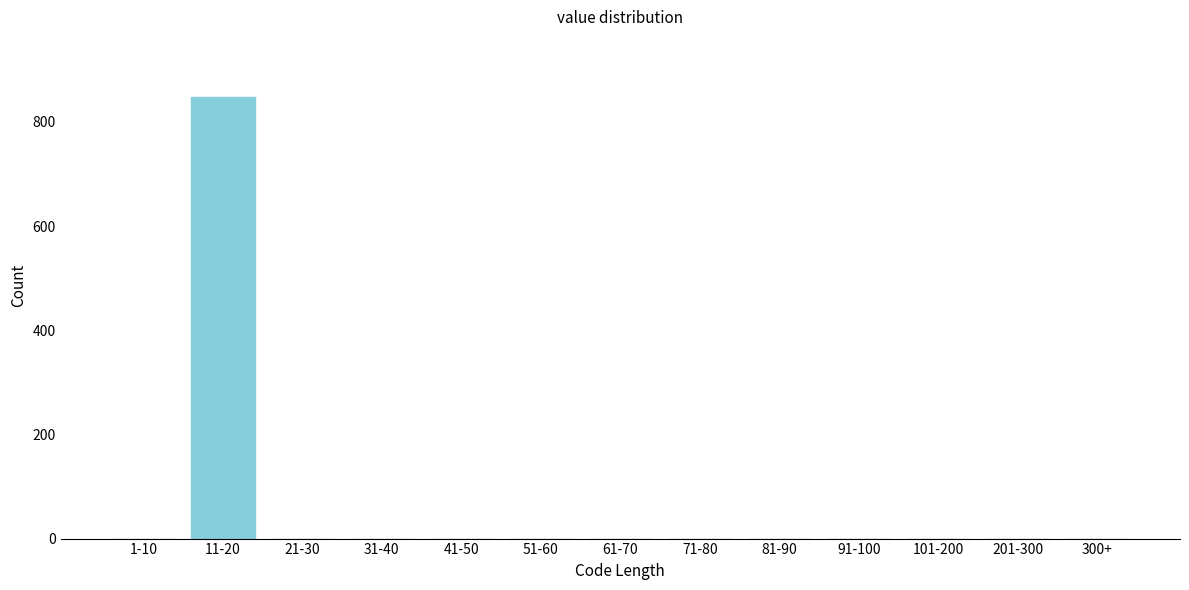

Reading left to right, extract all data points from this chart.

1-10=0	11-20=847	21-30=0	31-40=0	41-50=0	51-60=0	61-70=0	71-80=0	81-90=0	91-100=0	101-200=0	201-300=0	300+=0